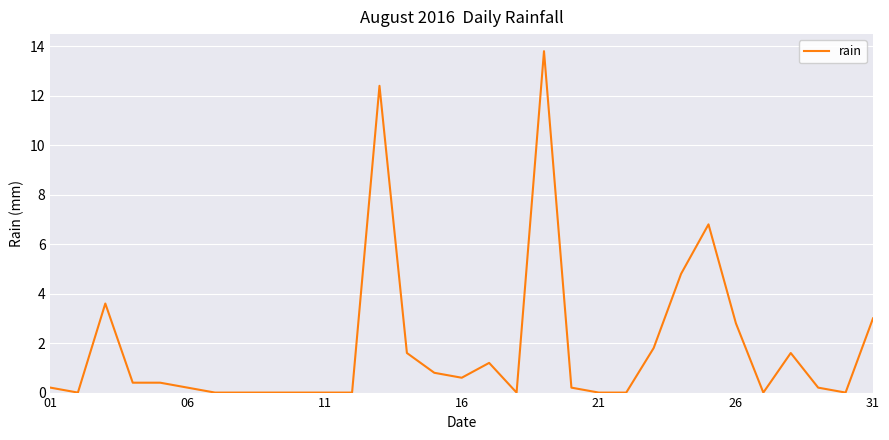

What is the sum of all values?

56.4